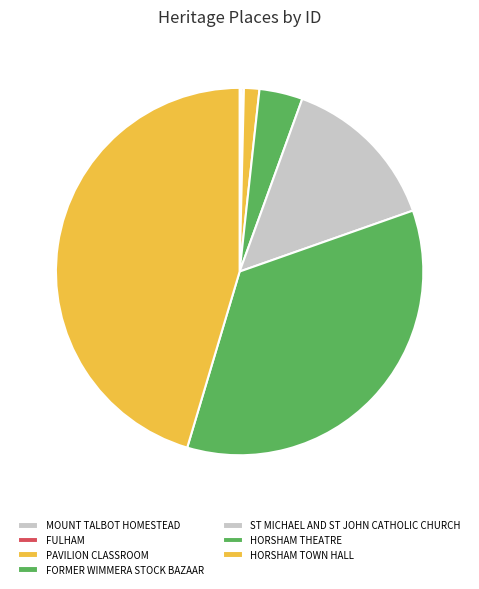

Count the number of slices in the pie.

7